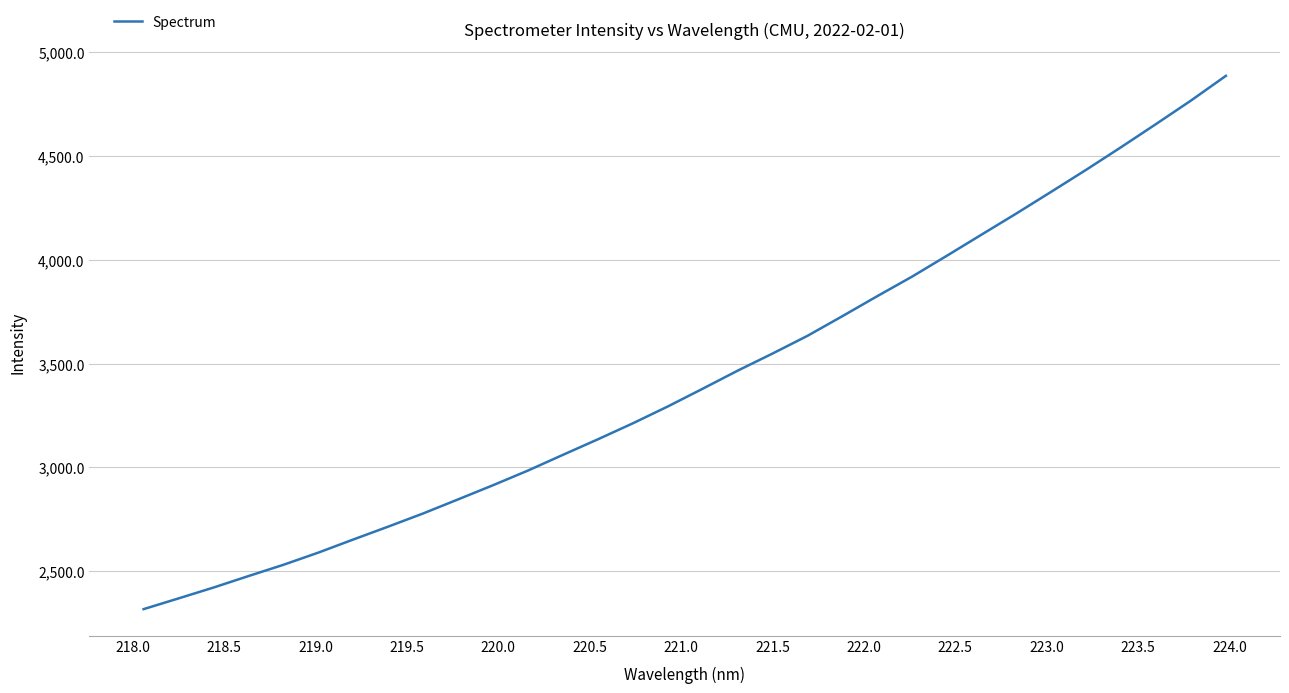

What is the smallest value displayed?

2318.2